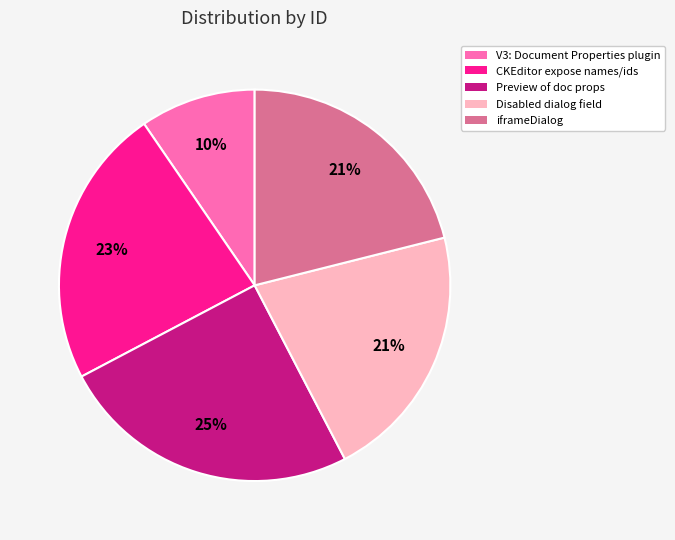

Is there any slice that represents more than half of the pie?

No